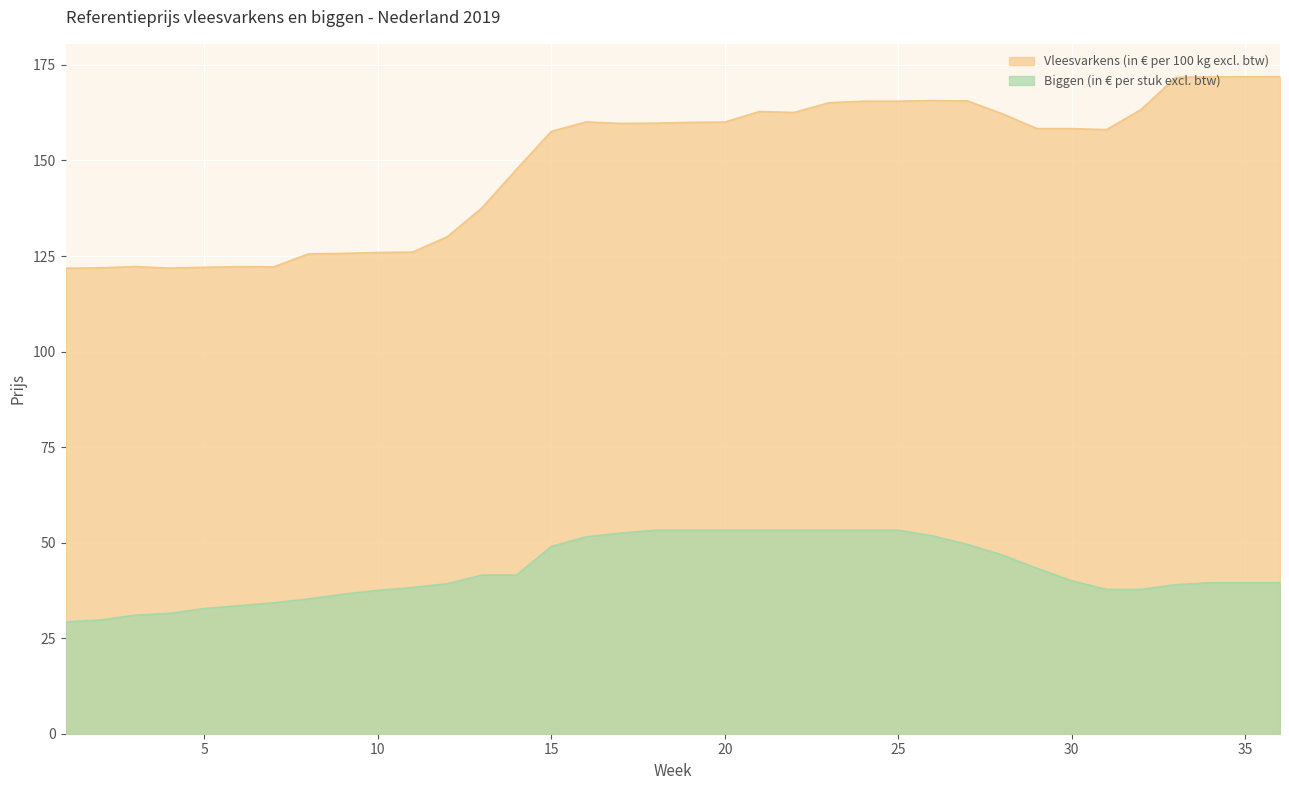

Reading left to right, transcribe all the data shown in this chart.

Vleesvarkens (in € per 100 kg excl. btw): 121.8	121.9	122.2	121.8	122.1	122.2	122.2	125.5	125.7	125.9	126.0	130.0	137.6	147.7	157.6	160.1	159.7	159.8	160.0	160.1	162.8	162.6	165.1	165.5	165.5	165.7	165.6	162.2	158.3	158.3	158.1	163.4	171.8	171.9	171.9	171.9
Biggen (in € per stuk excl. btw): 29.2	29.8	31.0	31.5	32.8	33.5	34.2	35.2	36.5	37.5	38.2	39.2	41.5	41.5	49.0	51.5	52.5	53.2	53.2	53.2	53.2	53.2	53.2	53.2	53.2	51.8	49.5	46.8	43.2	40.0	37.8	37.8	39.0	39.5	39.5	39.5